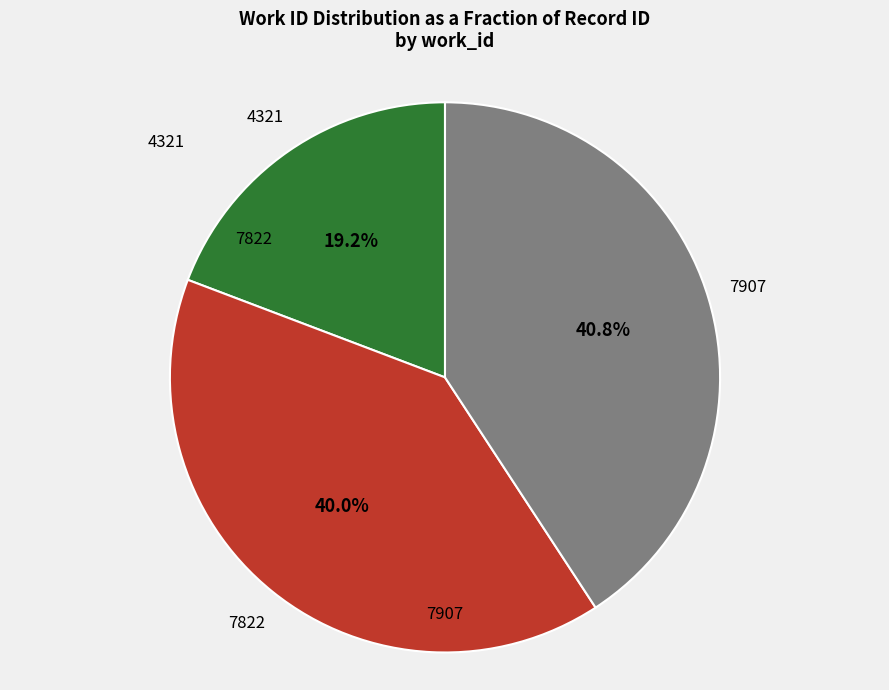

Is there a majority slice in this chart?

No